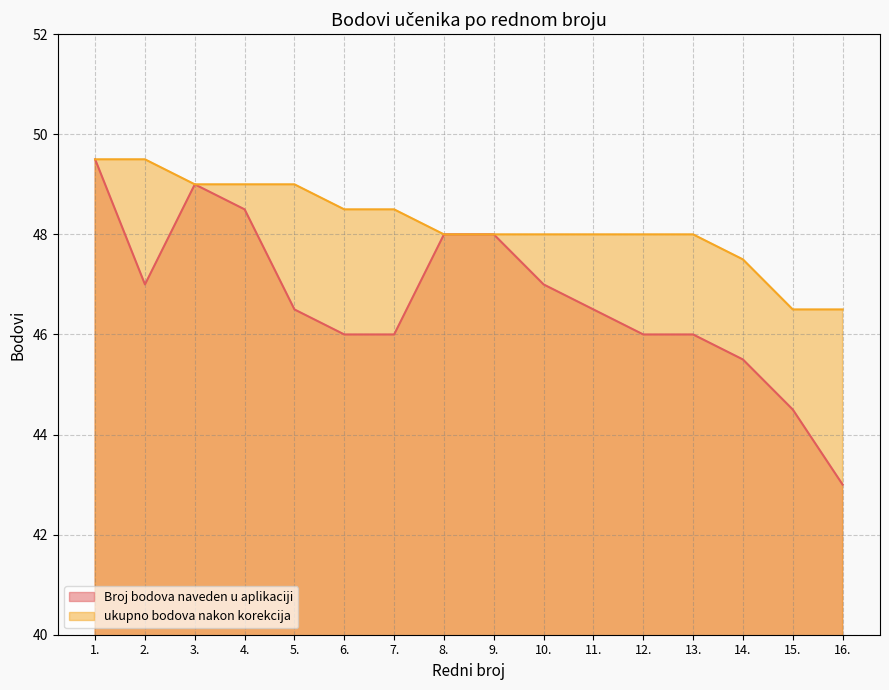

What is the sum of the ukupno bodova nakon korekcija values at 4. and 16.?

95.5